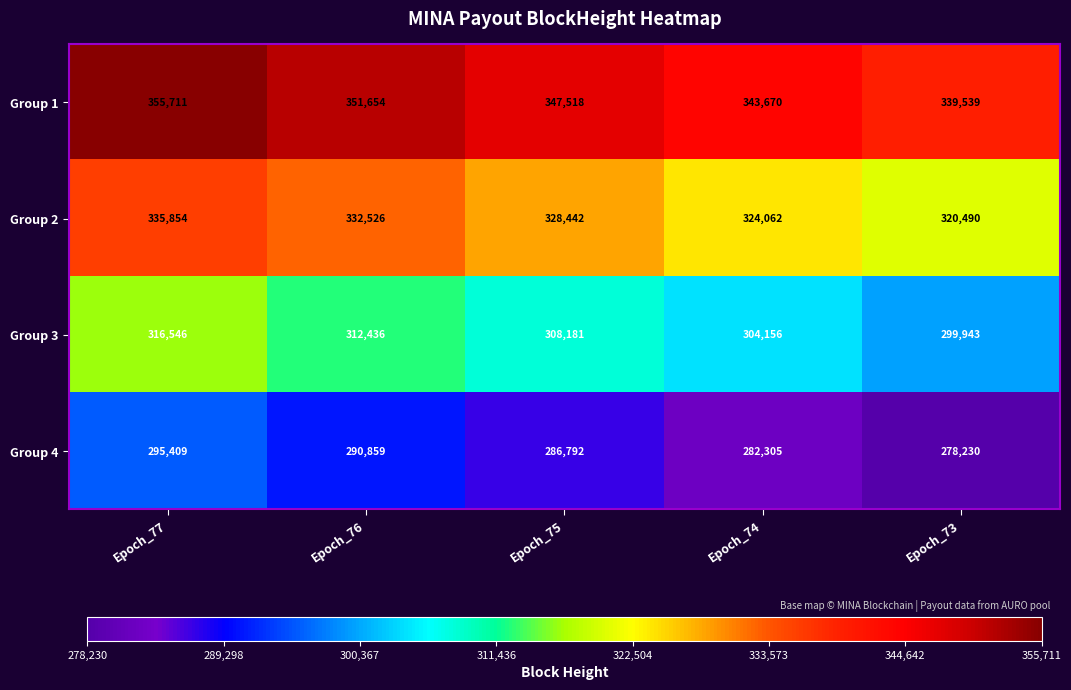

Rank the series by their maximum value, from lowest to highest.

Group 4, Group 3, Group 2, Group 1